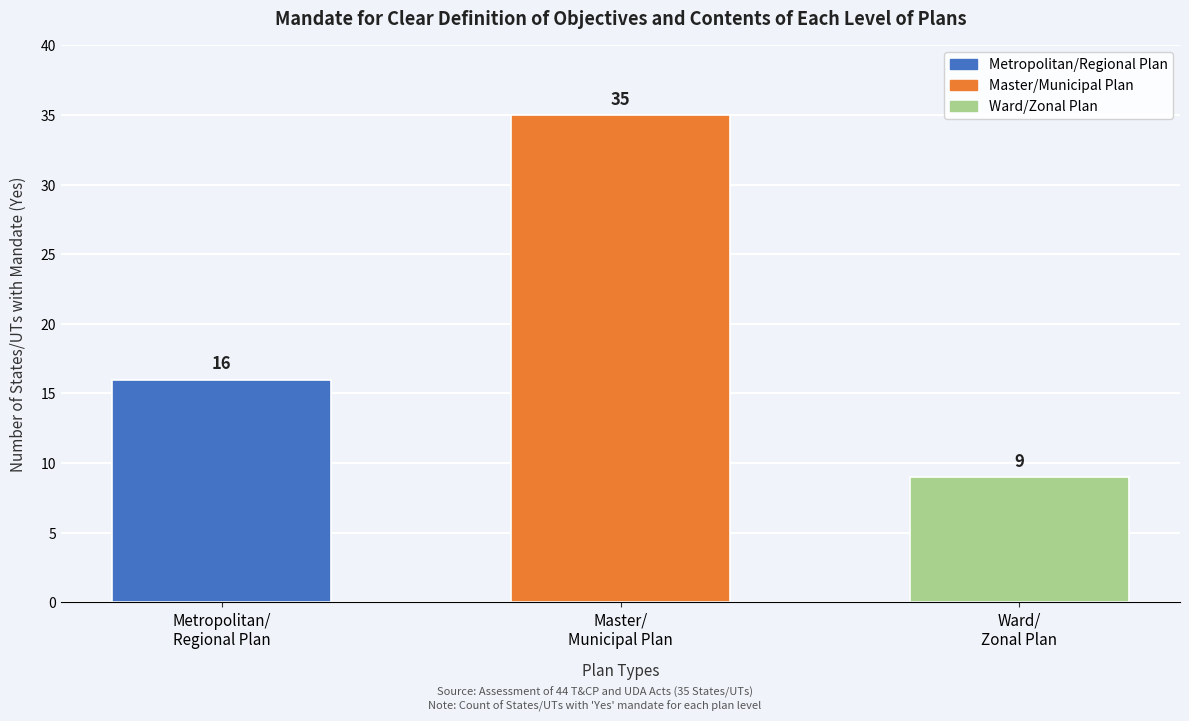

Reading left to right, transcribe all the data shown in this chart.

16	35	9